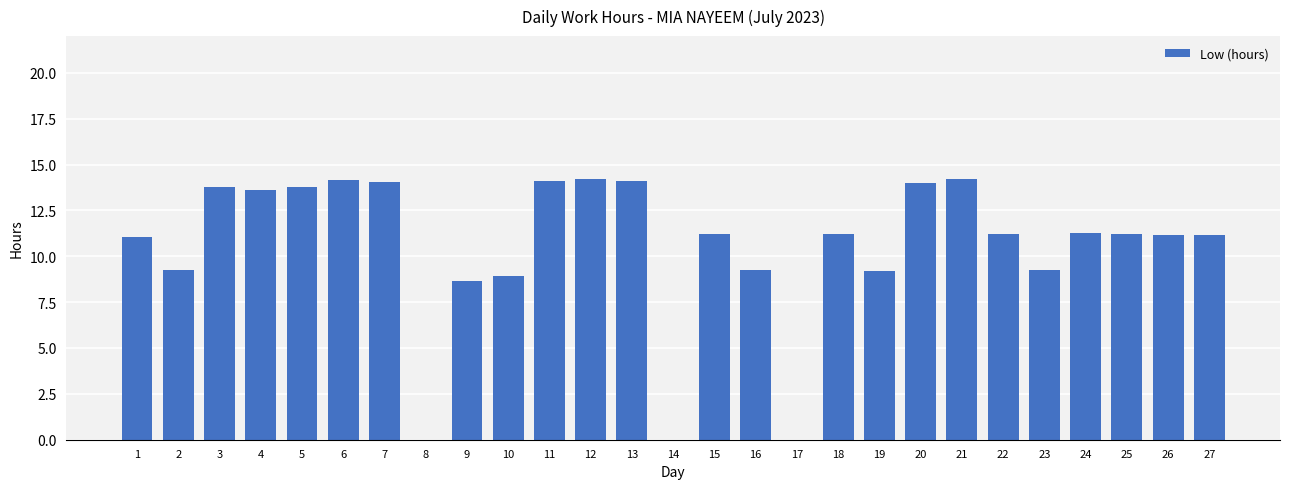

What is the average value?

10.5